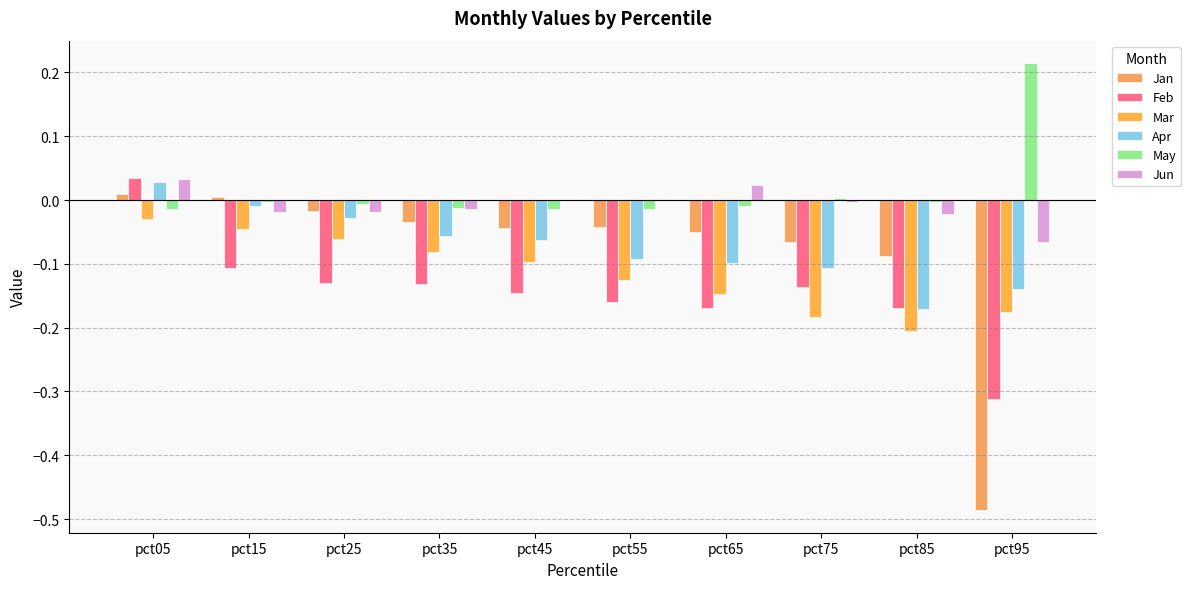

Are the bars grouped side by side (vs. stacked)?

Yes